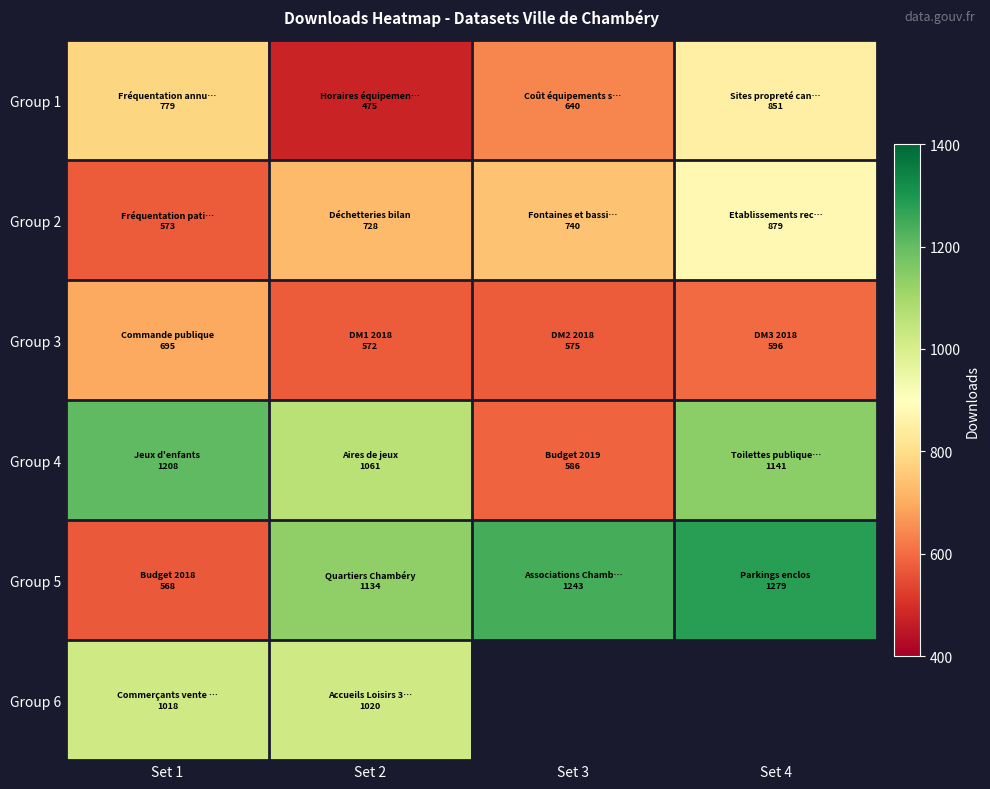

At which category does the chart reach its peak across all series?

Set 4